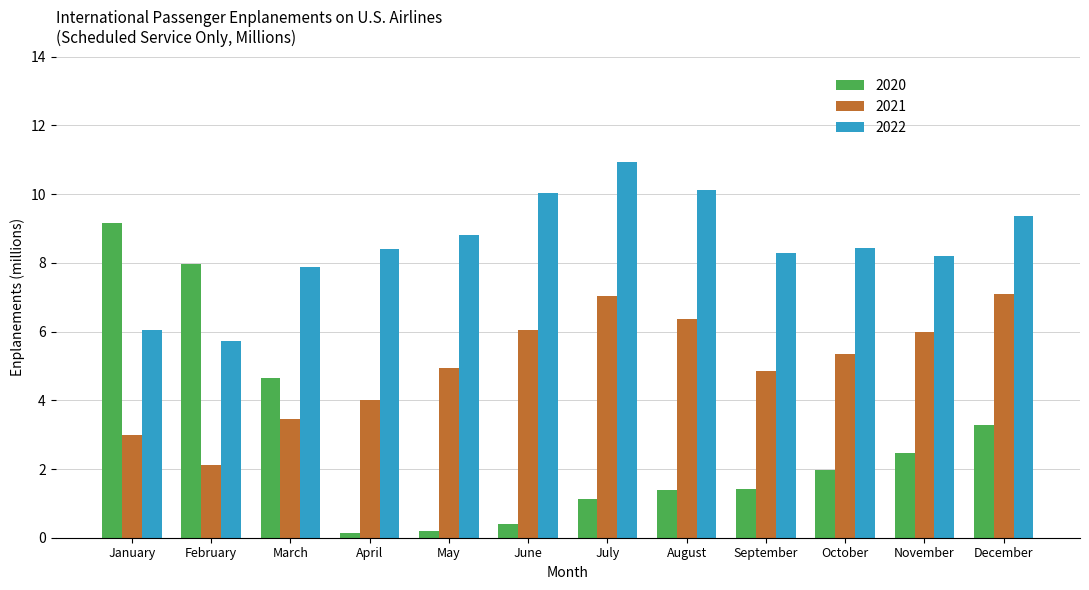

What is the highest value of the 2021 series?

7.1